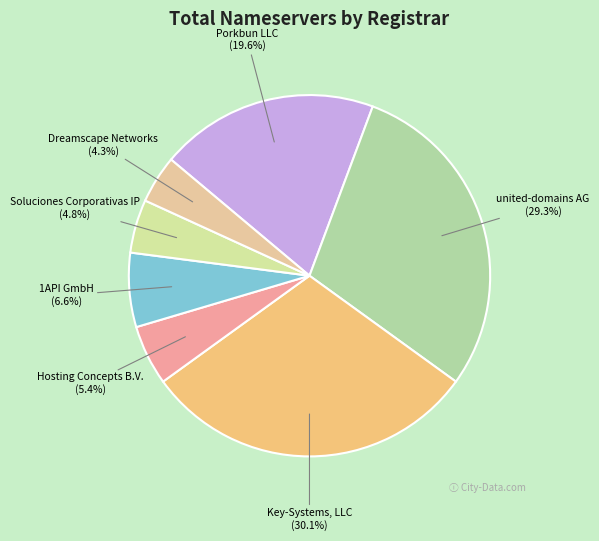

True or false: Dreamscape Networks accounts for 4% of the total.

True